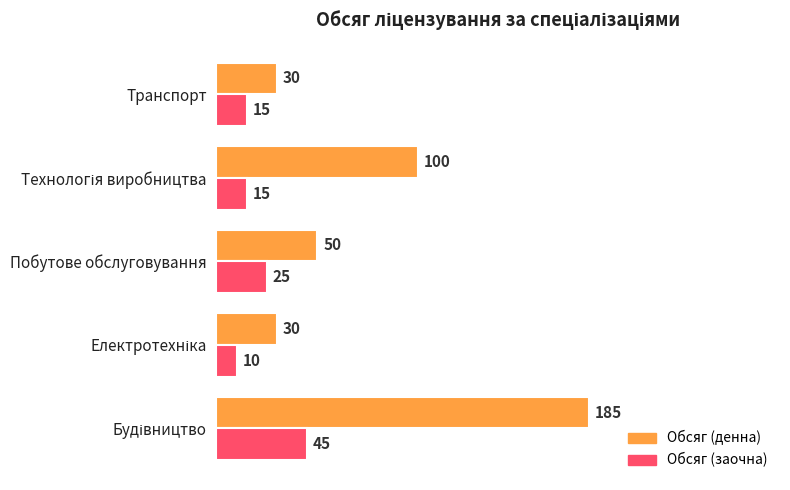

Count the number of categories in the chart.

5